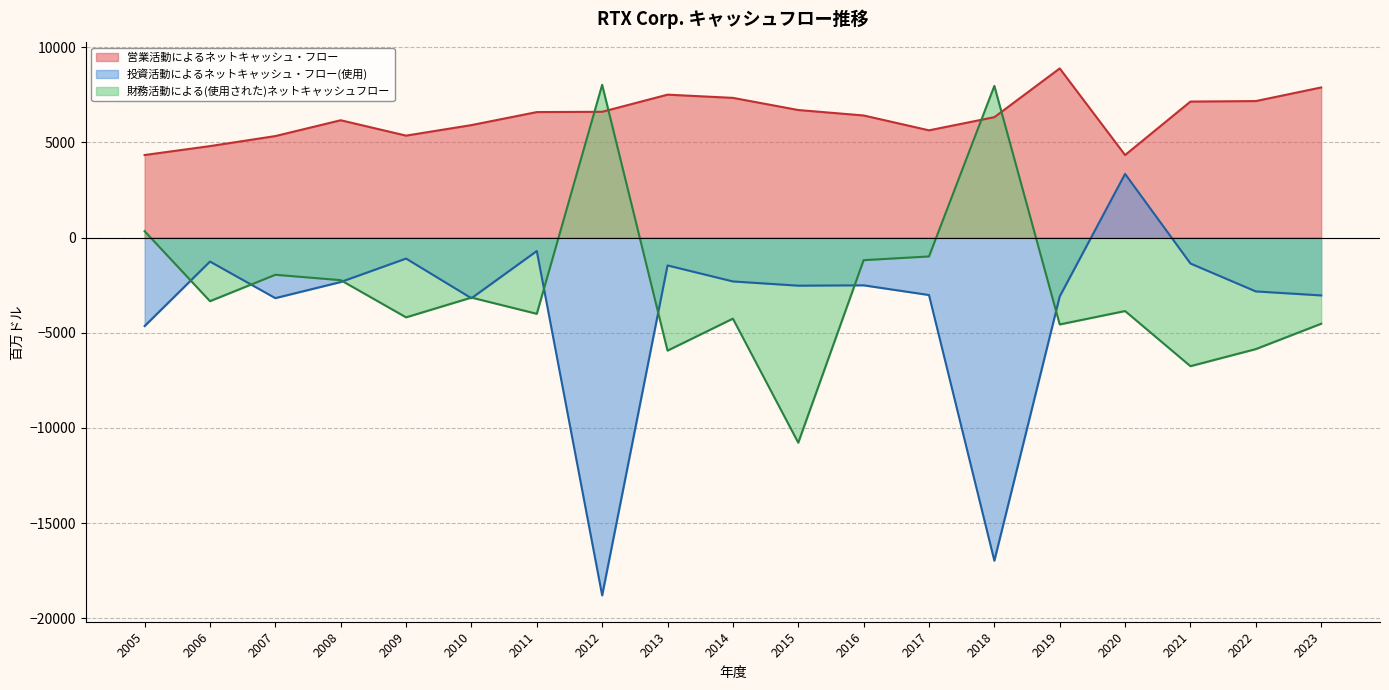

At 2010, list the series in order from smallest to largest.

財務活動による(使用された)ネットキャッシュフロー, 投資活動によるネットキャッシュ・フロー(使用), 営業活動によるネットキャッシュ・フロー